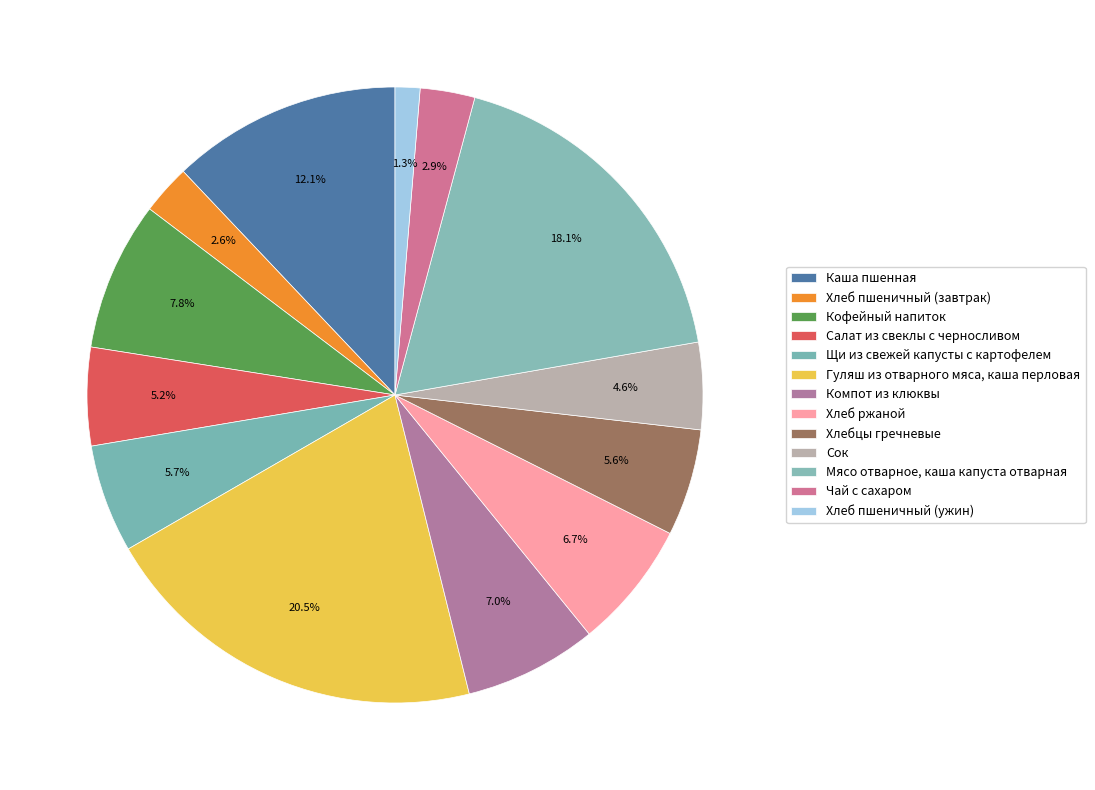

What percentage is the Щи из свежей капусты с картофелем slice, to the nearest percent?

6%